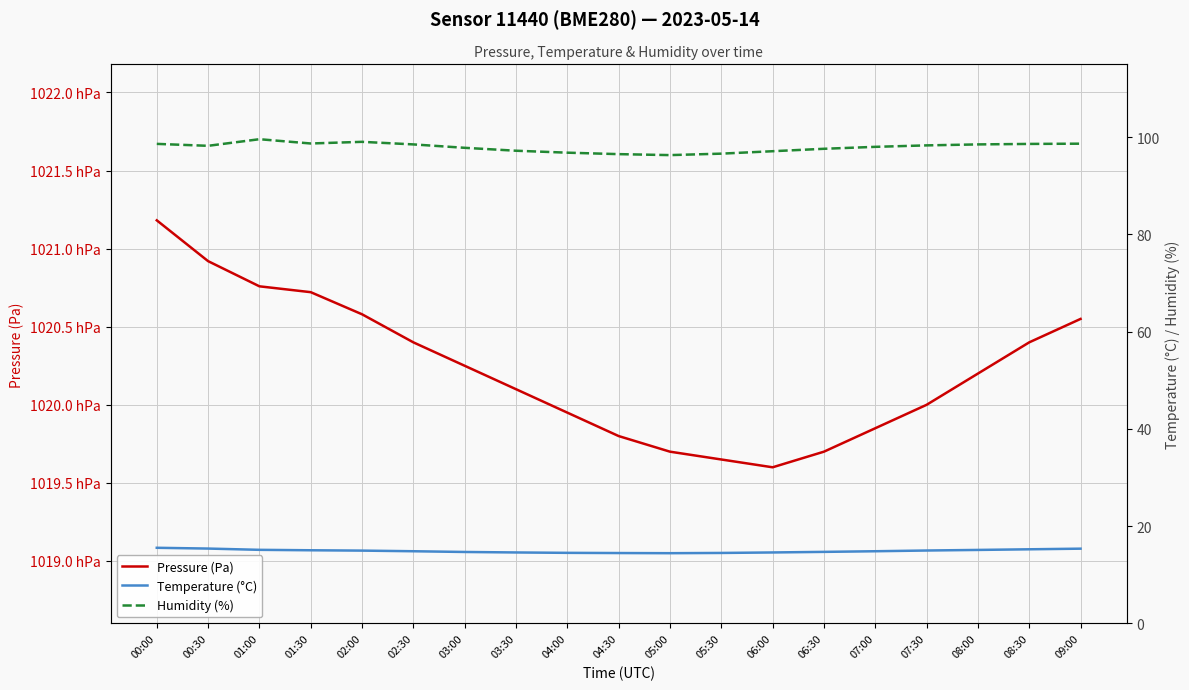

What is the label of the 6th point from the left?

02:30